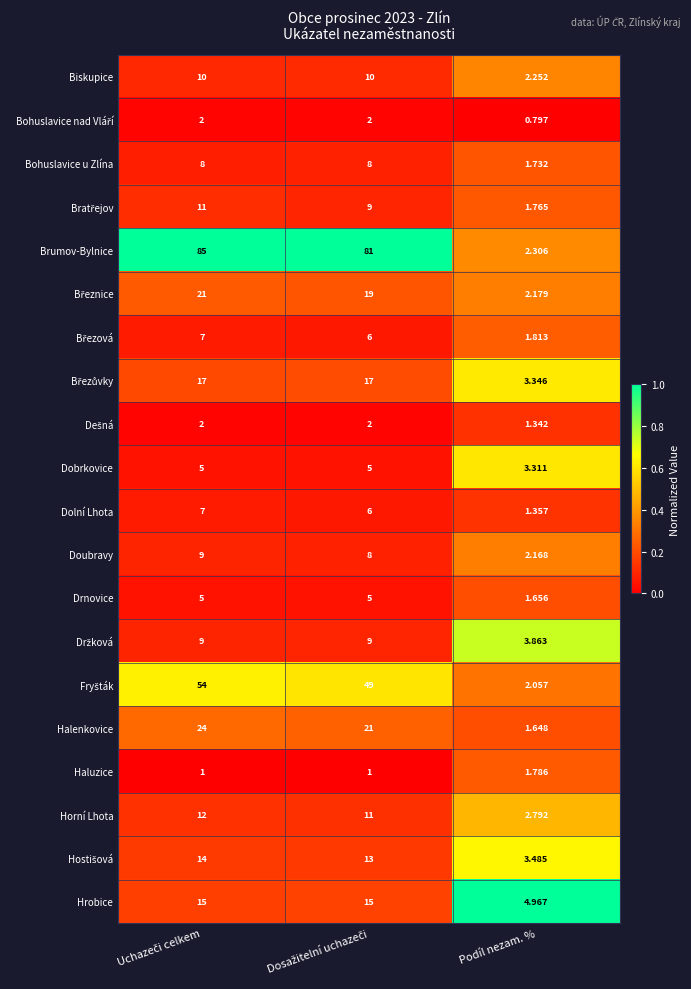

Which series has the largest total across all categories?

Brumov-Bylnice